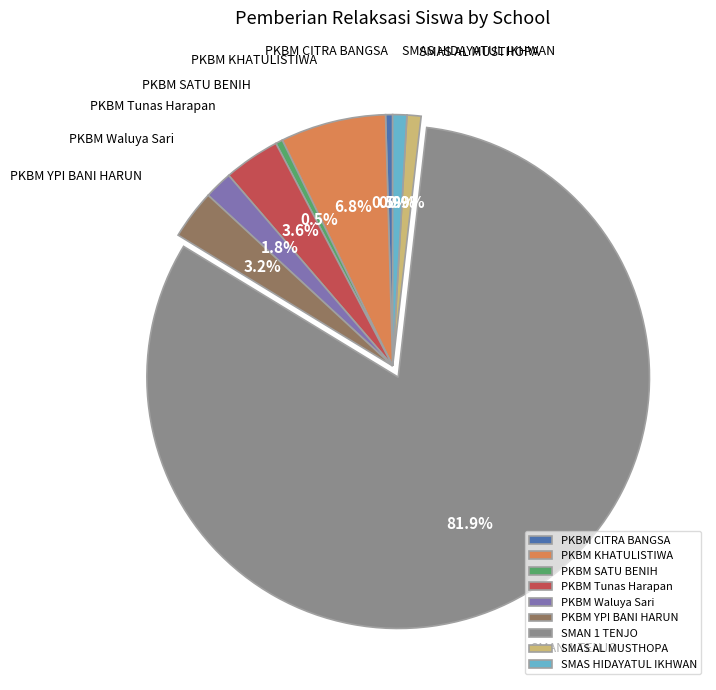

What portion of the pie excludes PKBM SATU BENIH?

99.5%